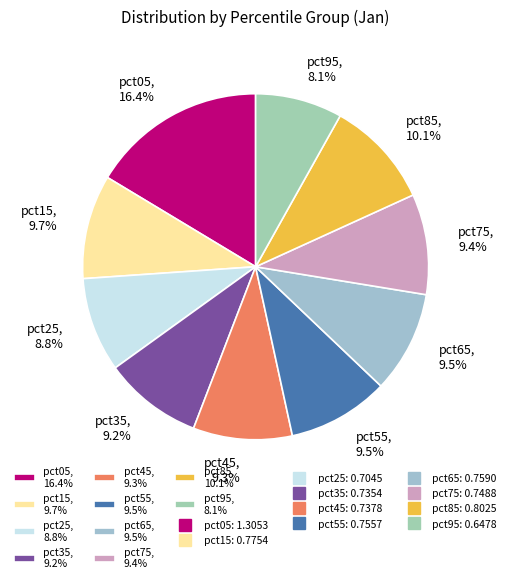

To the nearest percent, what is the difference between the largest and smallest slice percentages?

8%